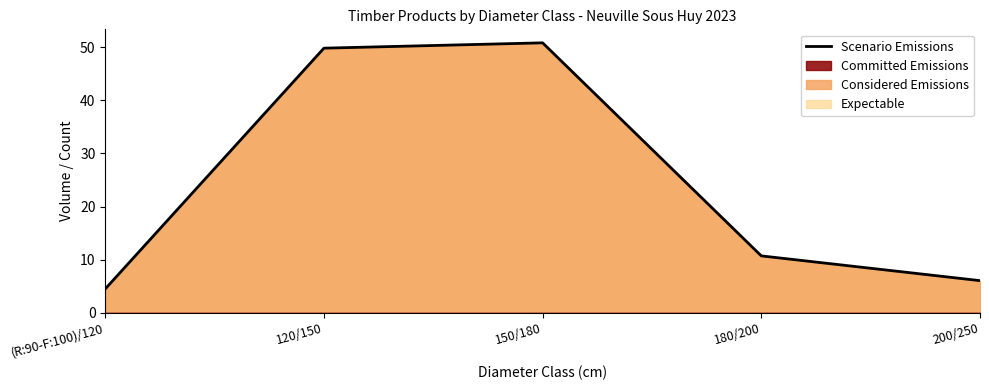

List the labels in order of value, smallest first.

(R:90-F:100)/120, 200/250, 180/200, 120/150, 150/180